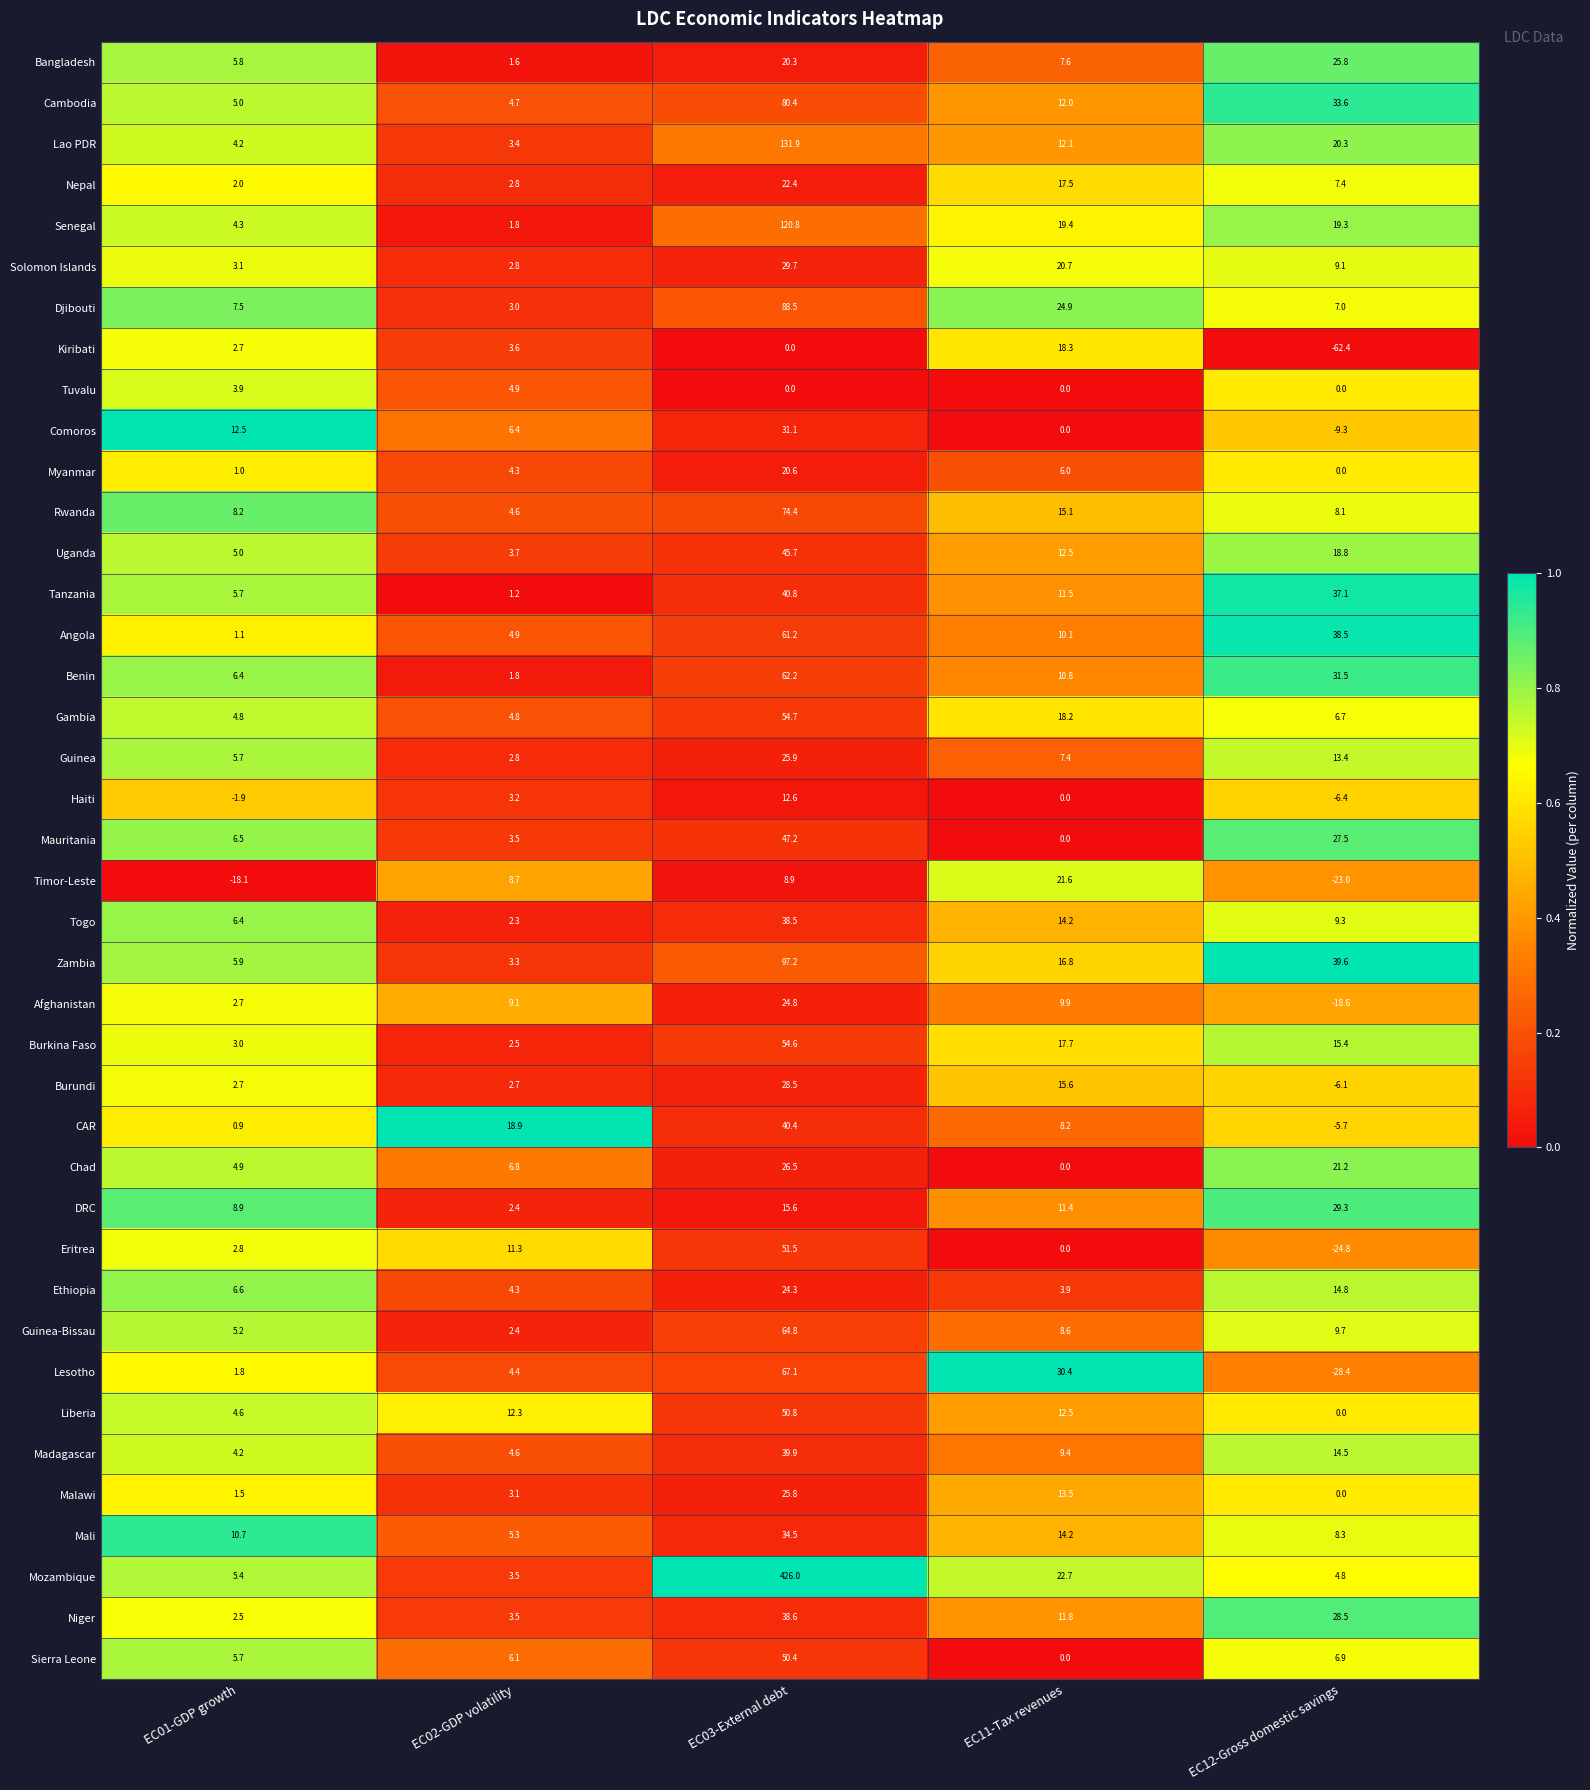

True or false: Zambia has a value of 32.3 at EC03-External debt.

False